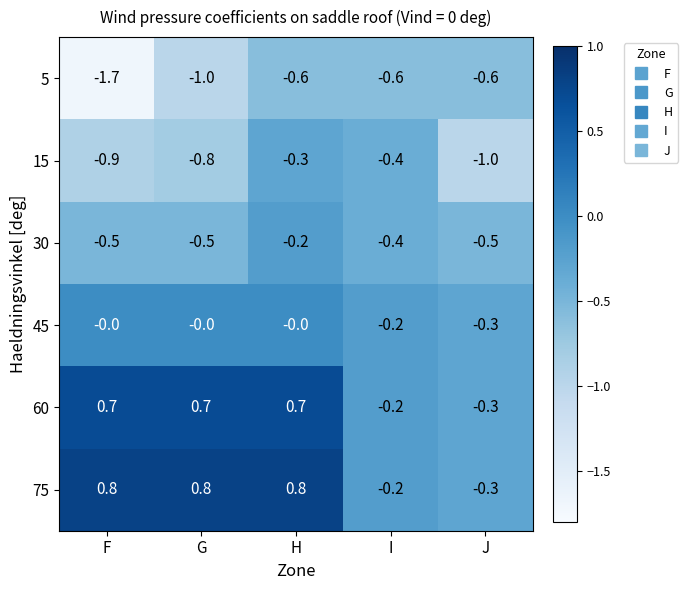

Where is 30 nearest to the value 0?

H